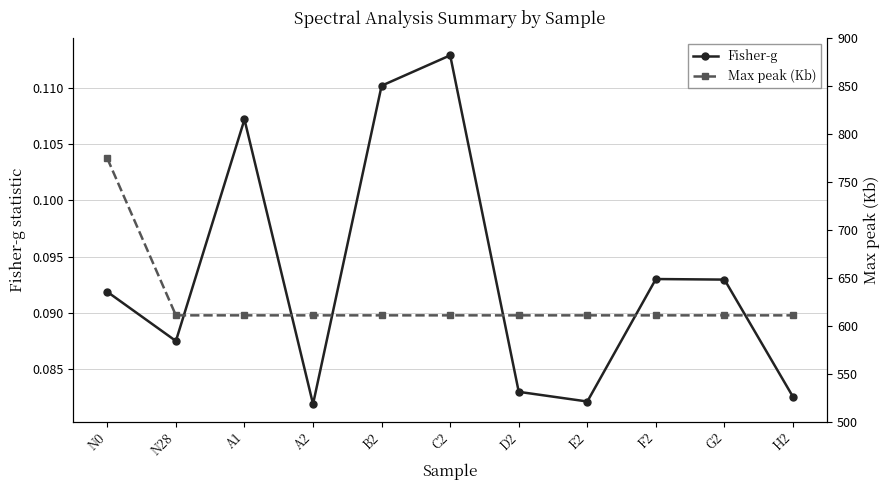

At B2, list the series in order from largest to smallest.

Max peak (Kb), Fisher-g